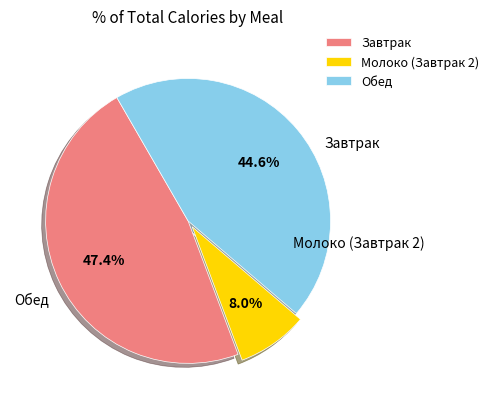

What portion of the pie excludes Молоко (Завтрак 2)?

92.0%